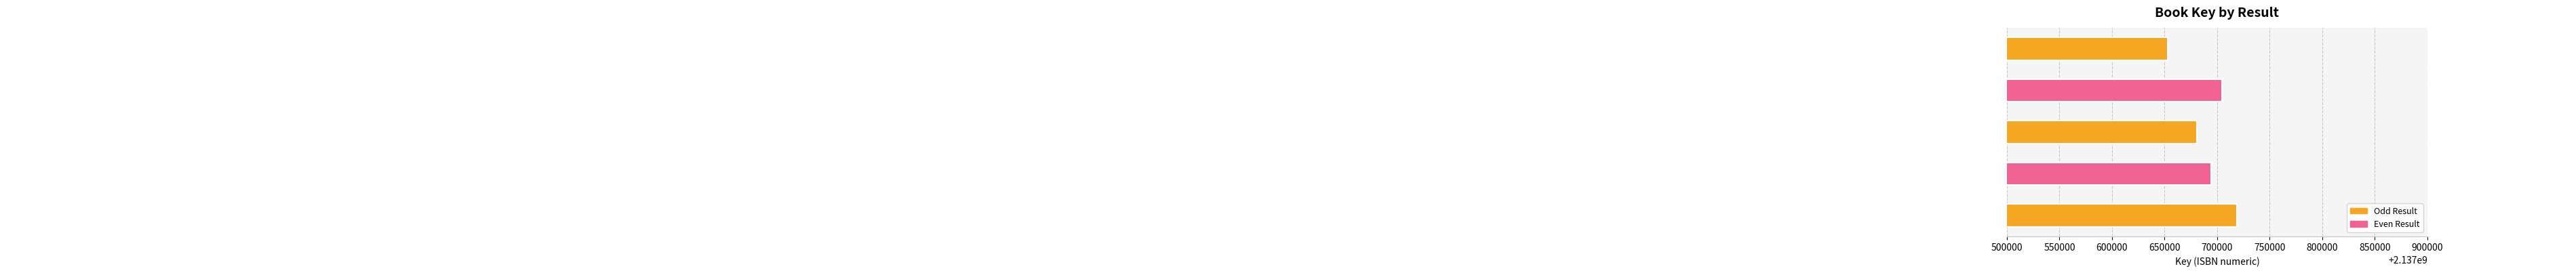

How many values are between 2137680662 and 2137704402?

3